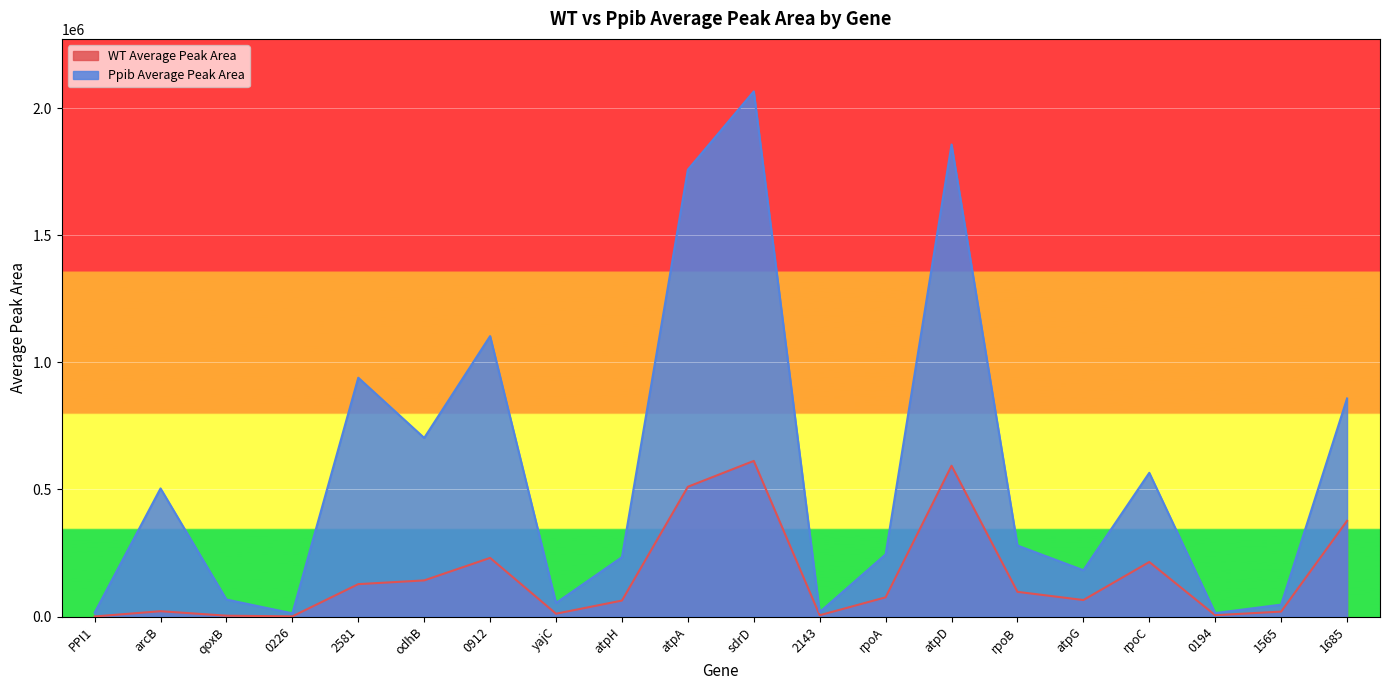

What is the difference between the maximum and minimum values in the WT Average Peak Area series?

611737.6